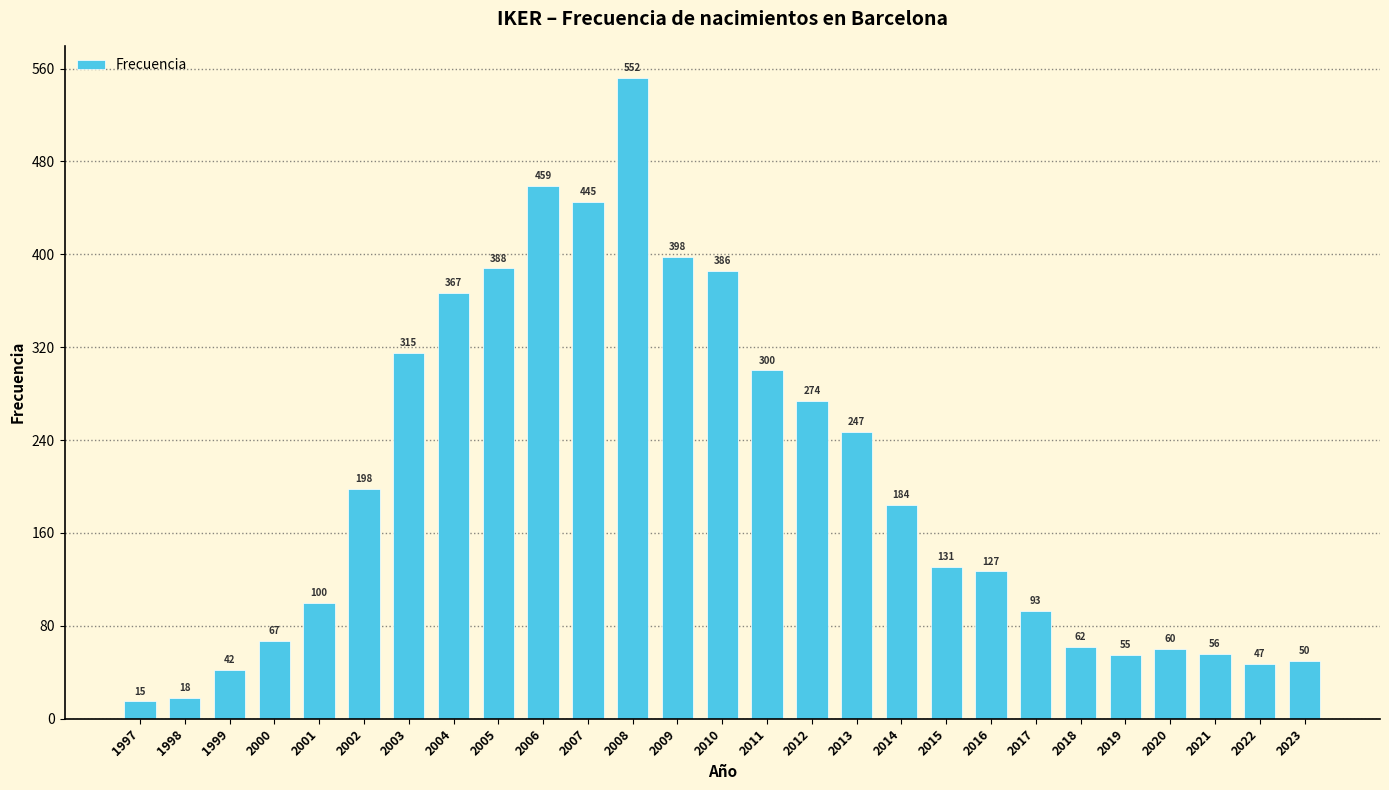

How many bars are there in total?

27